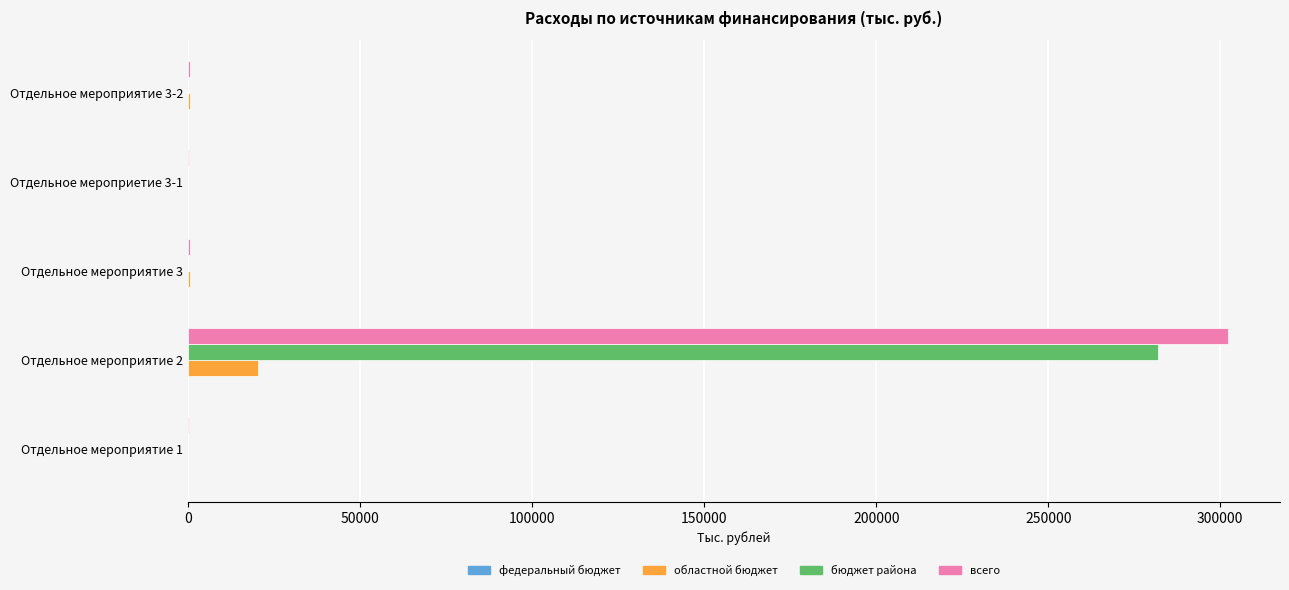

At which category is the sum across all series the highest?

Отдельное мероприятие 2